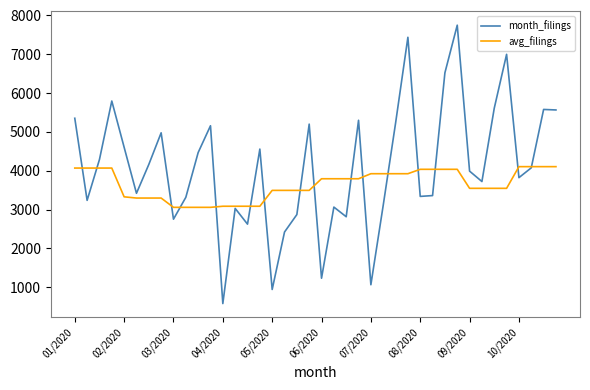

Which series has the widest spread of values?

month_filings